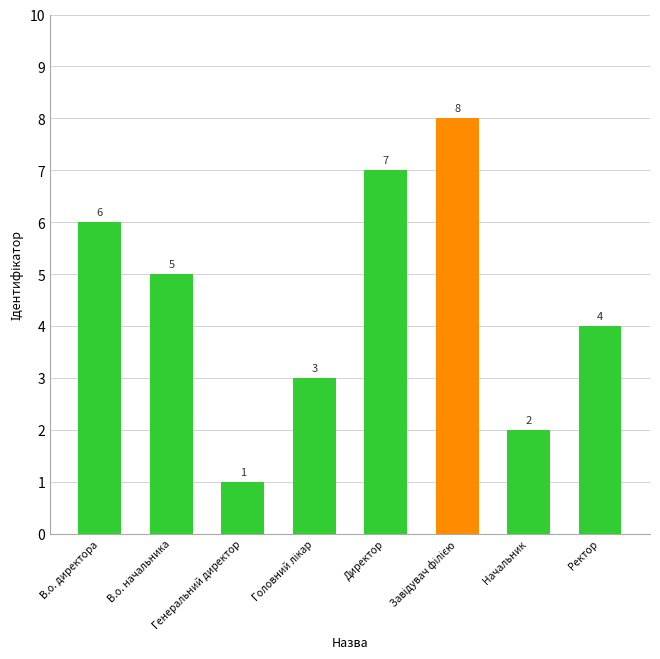

What is the sum of all values?

36